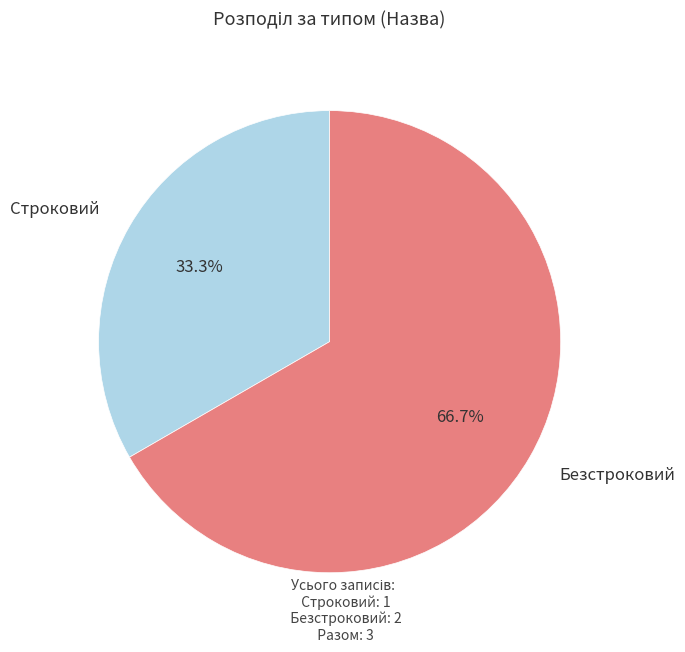

To the nearest percent, what percentage of the pie is Строковий?

33%